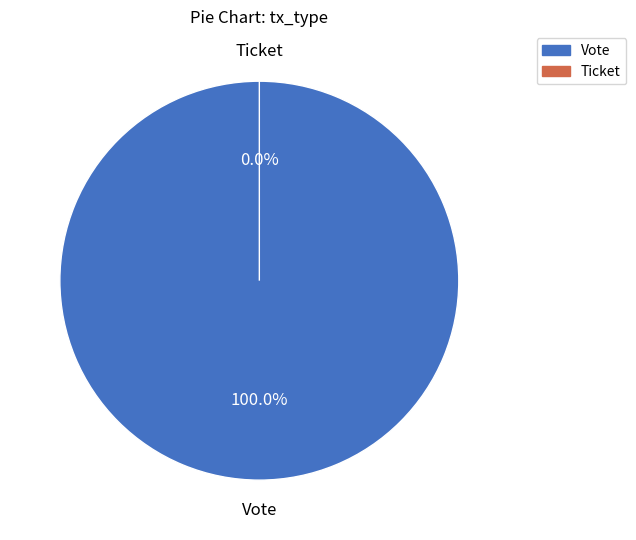

Which slice is the largest?

Vote